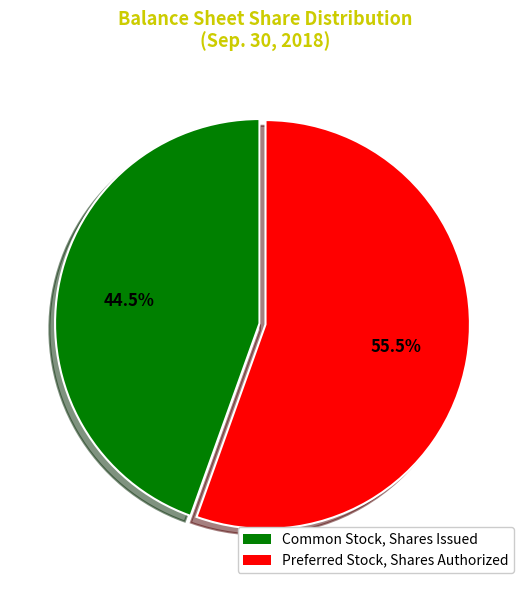

What is the largest slice in the pie chart?

Preferred Stock, Shares Authorized